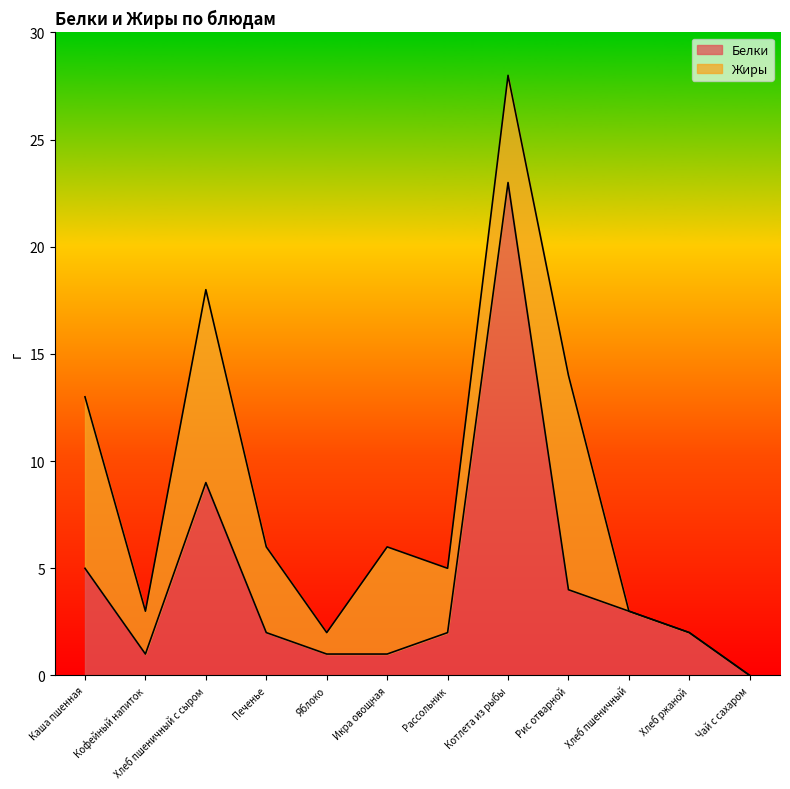

What is the difference between the values at Котлета из рыбы and Печенье?

21